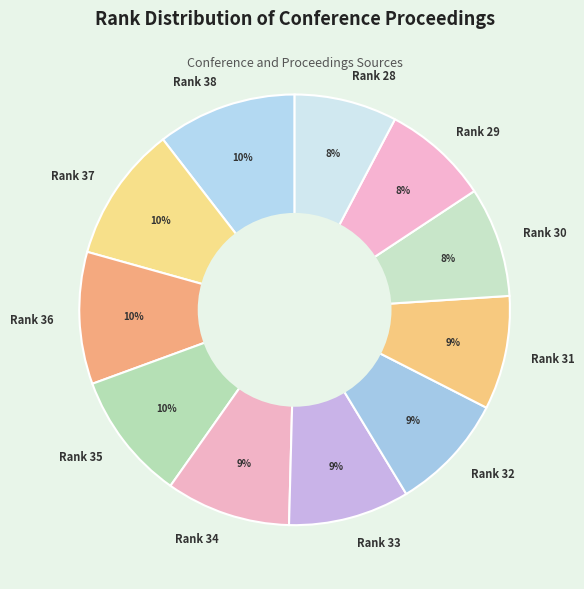

To the nearest percent, what portion does Rank 37 represent?

10%